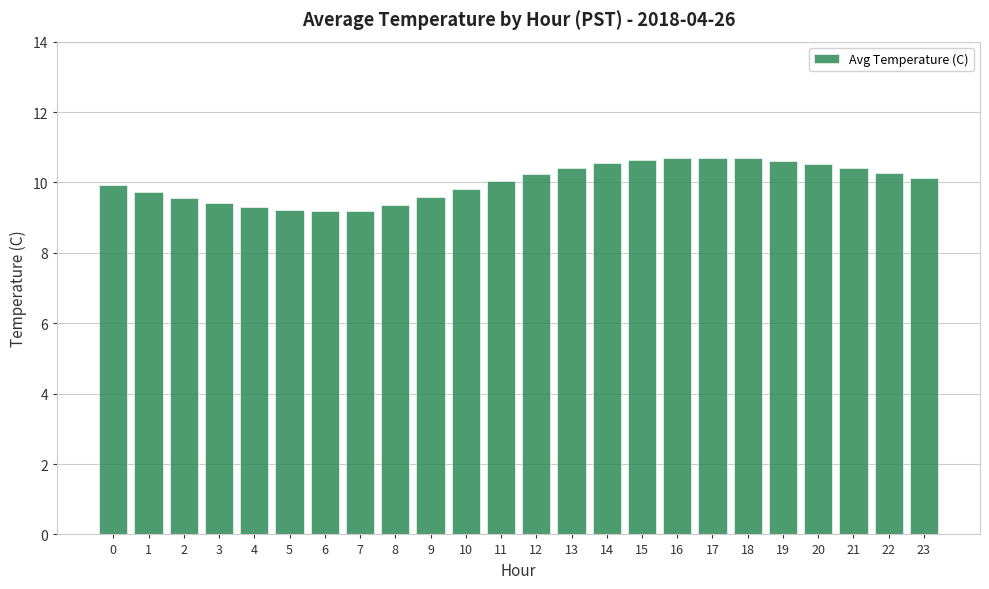

What is the change in value from 2 to 3?

-0.1